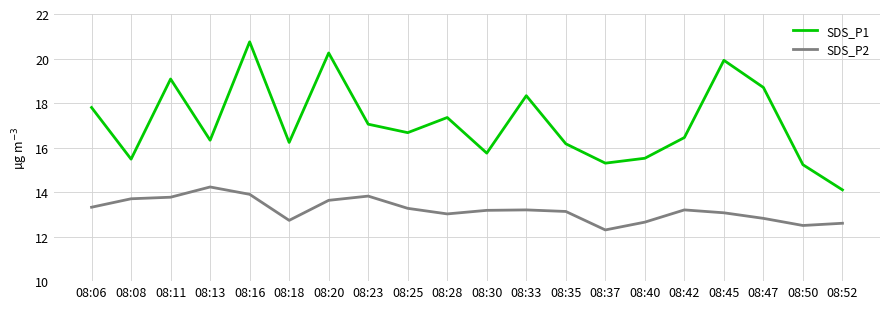

What is the approximate value of SDS_P2 at 08:25?

13.3